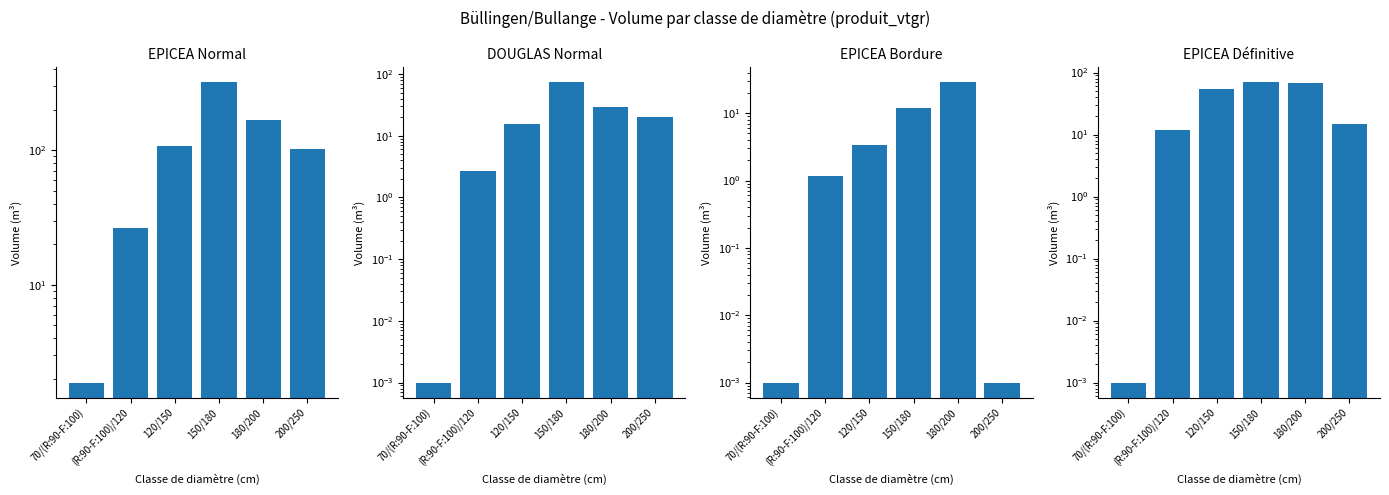

Which series changed the most between 120/150 and 150/180?

EPICEA